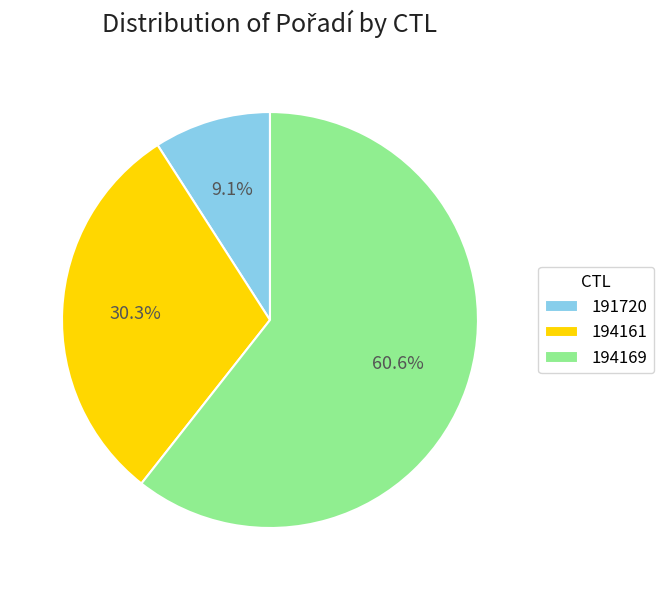

True or false: 194161 accounts for 38% of the total.

False